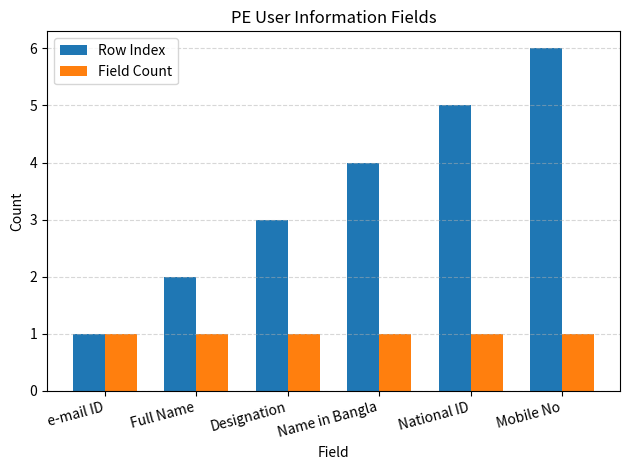

Is the value of Row Index at Designation greater than the value of Field Count at Designation?

Yes